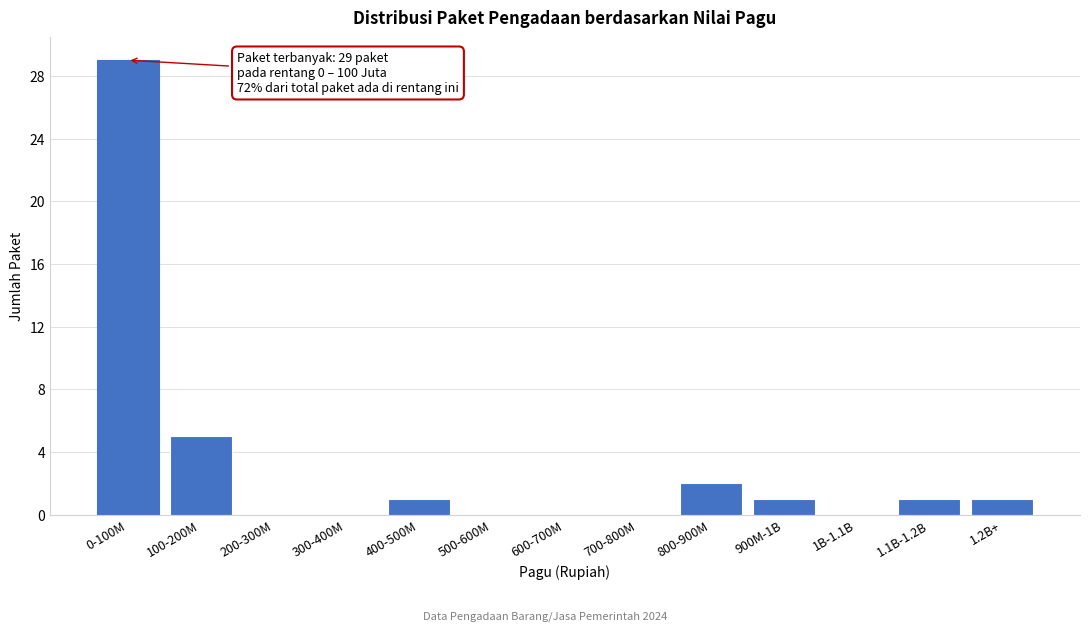

Reading left to right, what are all the values shown in this chart?

0-100M=29	100-200M=5	200-300M=0	300-400M=0	400-500M=1	500-600M=0	600-700M=0	700-800M=0	800-900M=2	900M-1B=1	1B-1.1B=0	1.1B-1.2B=1	1.2B+=1